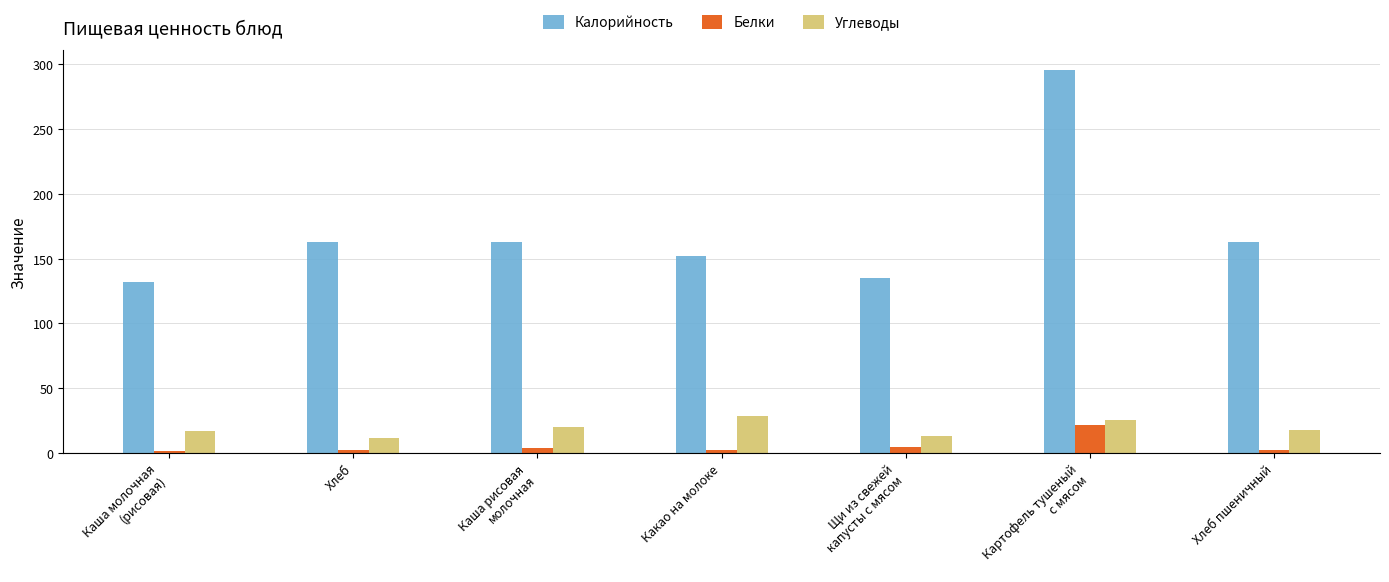

Count the number of categories in the chart.

7